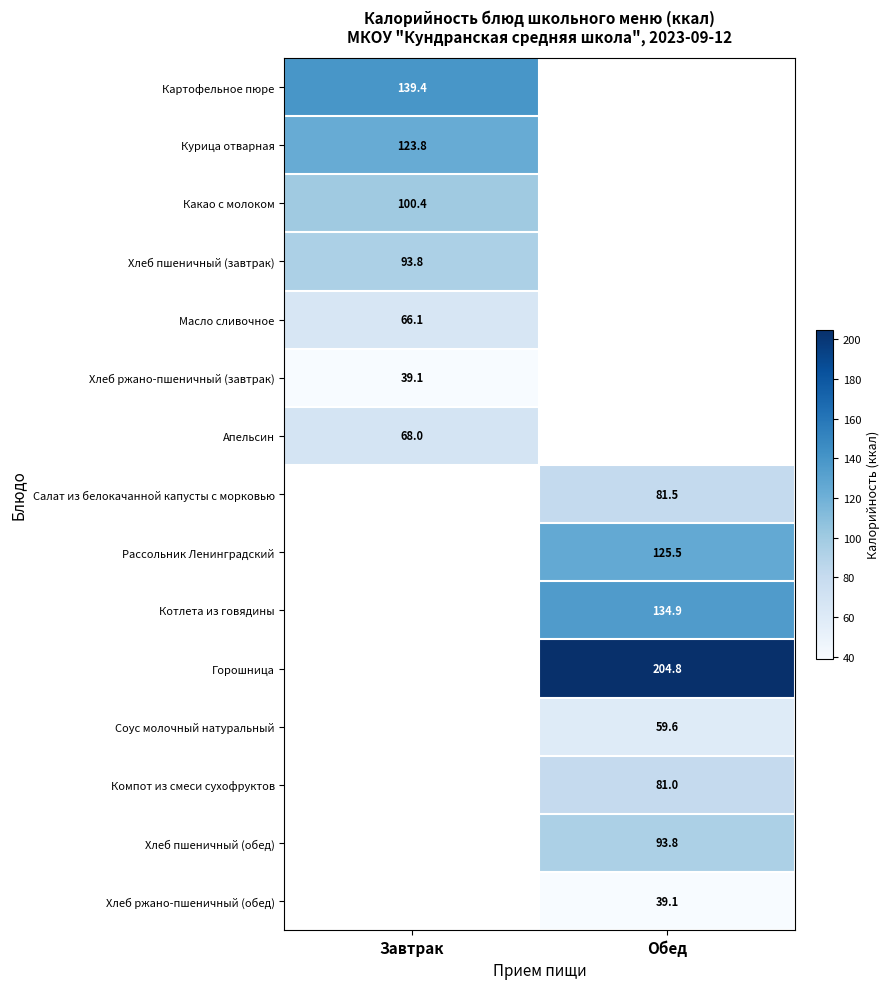

The Хлеб ржано-пшеничный (завтрак) series shows 52.3 at Завтрак. True or false?

False